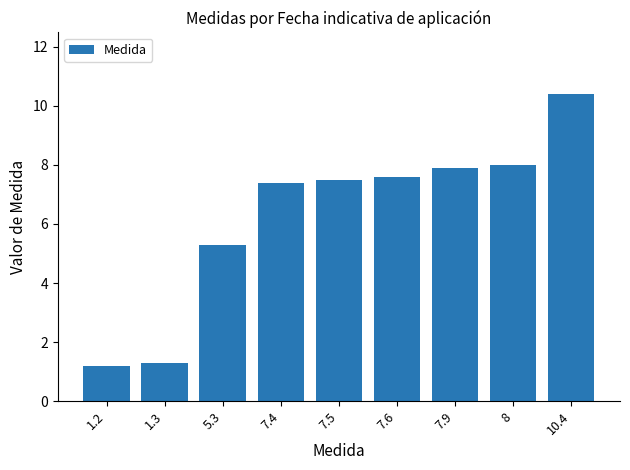

Approximately how many times larger is the value at 1.3 compared to 10.4?

0.1